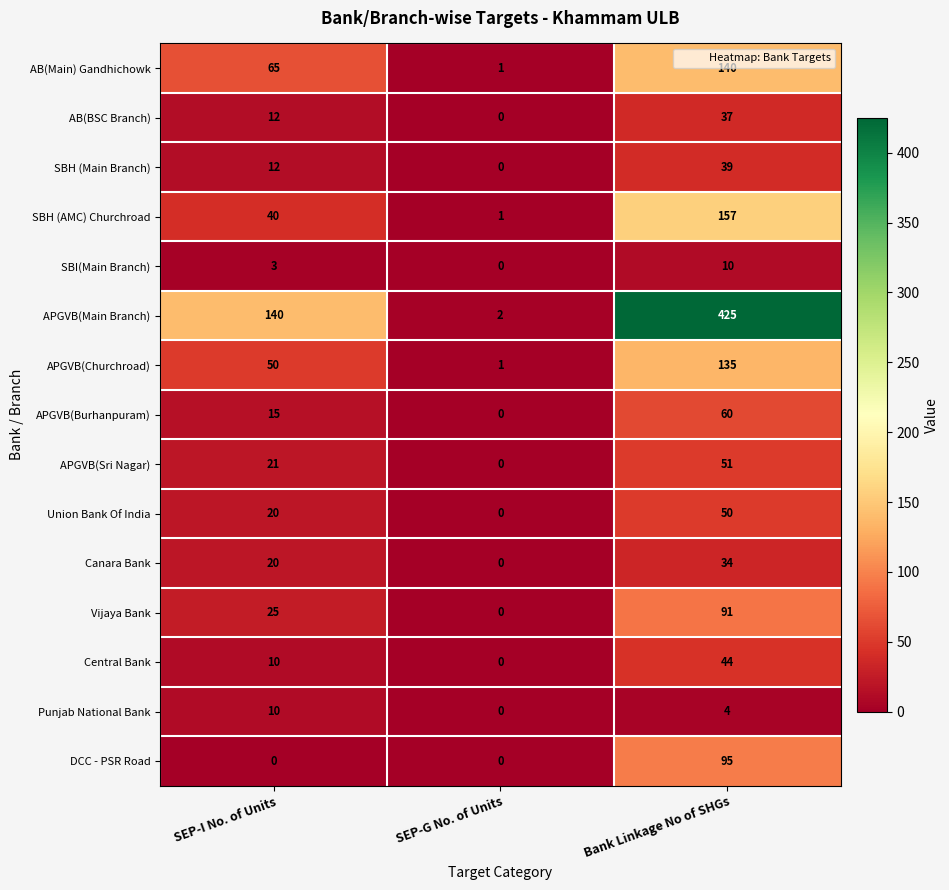

Between SEP-I No. of Units and SEP-G No. of Units, which series saw the biggest shift?

APGVB(Main Branch)